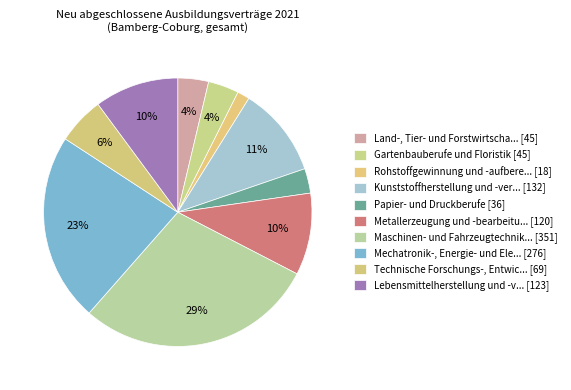

Which category has the smallest portion of the pie?

Rohstoffgewinnung und -aufbereitung